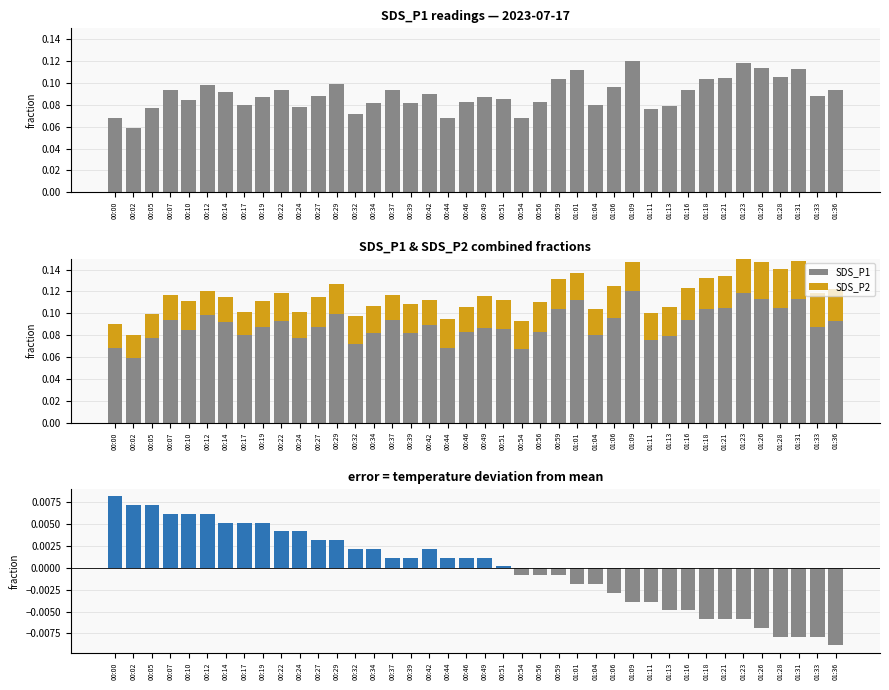

What position from the right is 00:27?

29